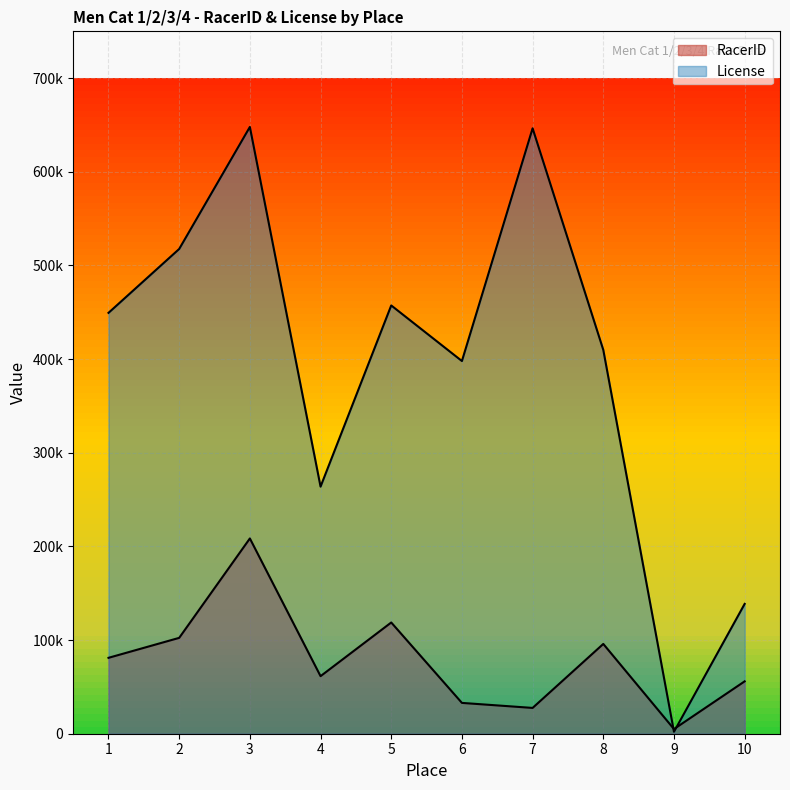

At which category does the chart reach its peak across all series?

3